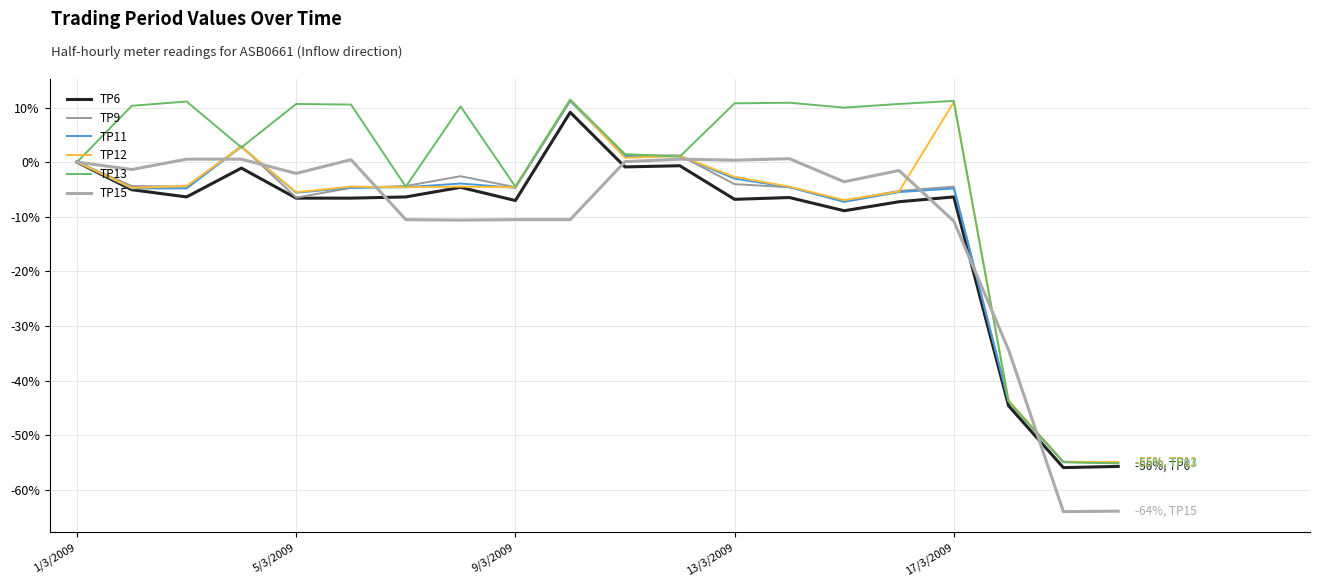

Does the chart display data point markers on the line(s)?

No